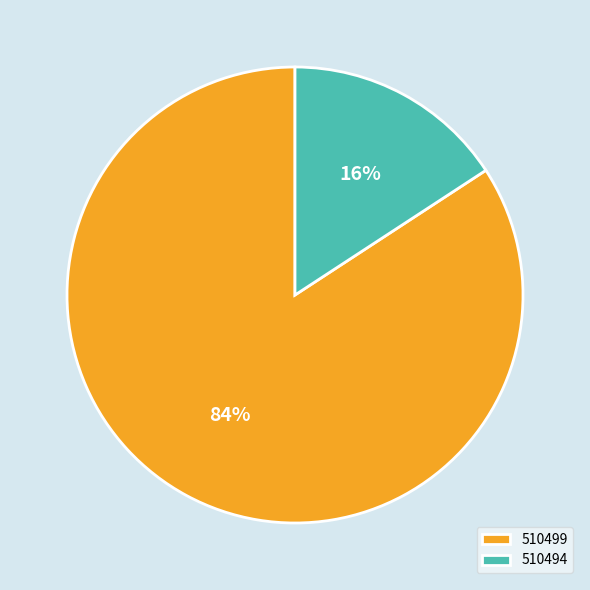

True or false: 510499 accounts for 78% of the total.

False